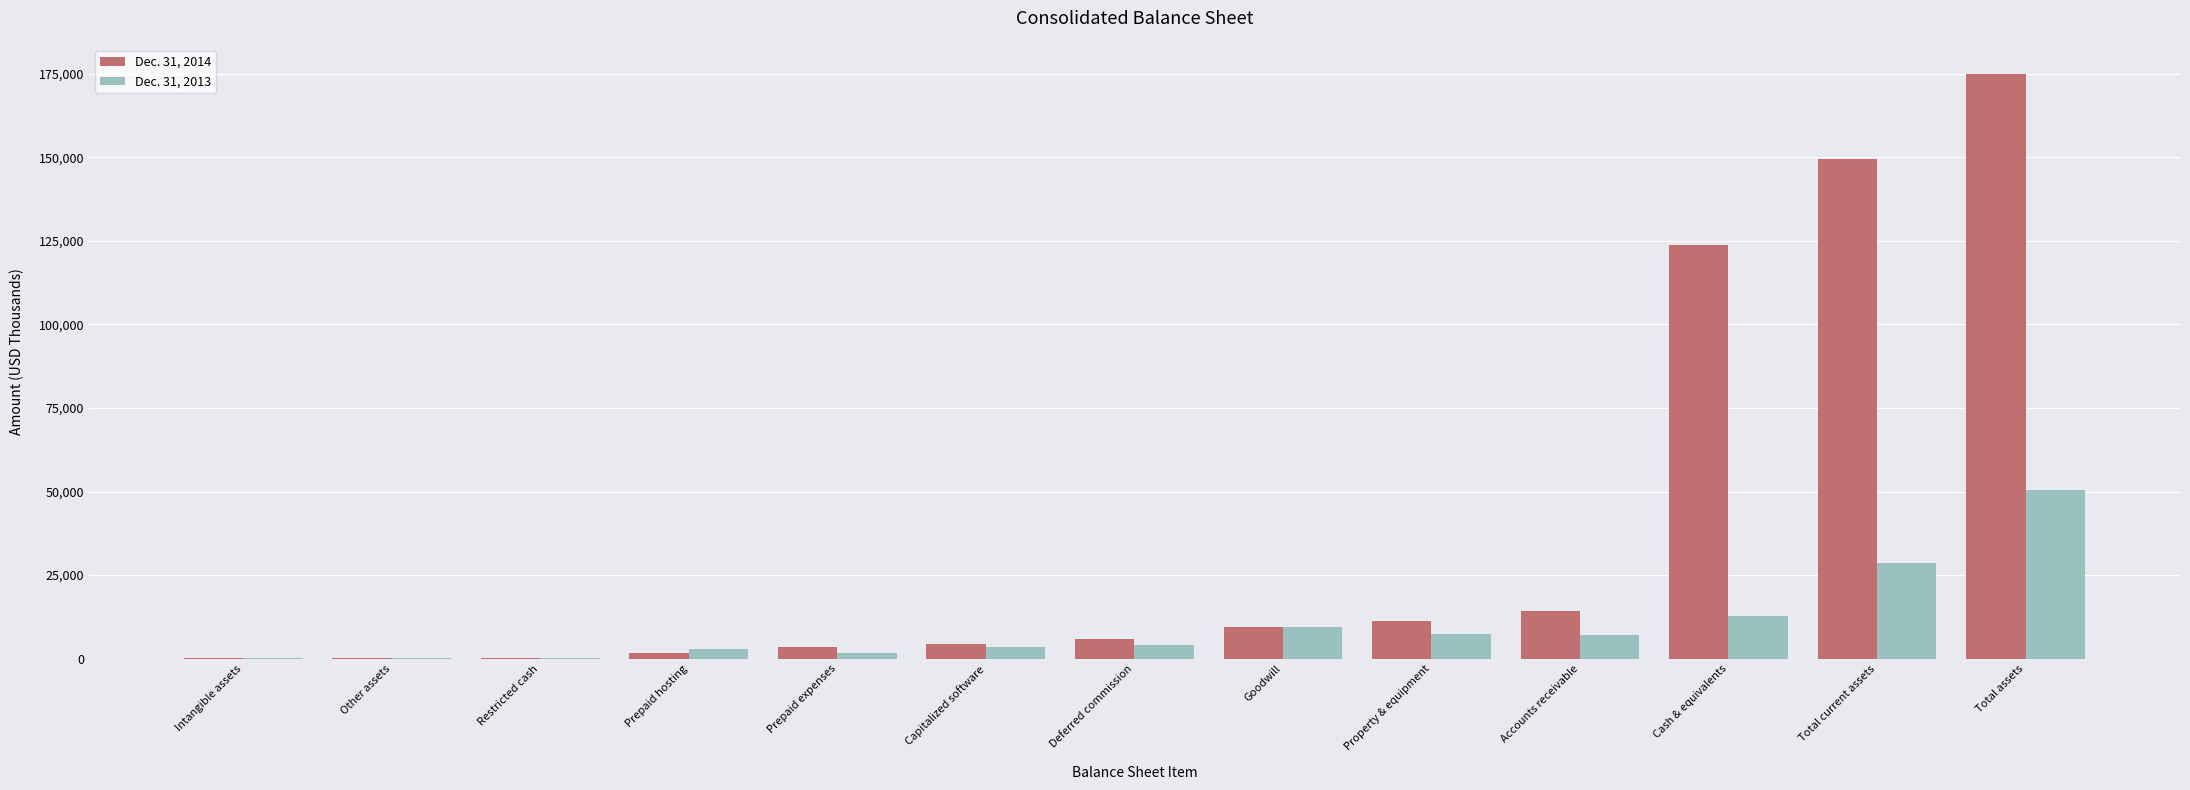

True or false: Dec. 31, 2014 has a value of 14270 at Accounts receivable.

True